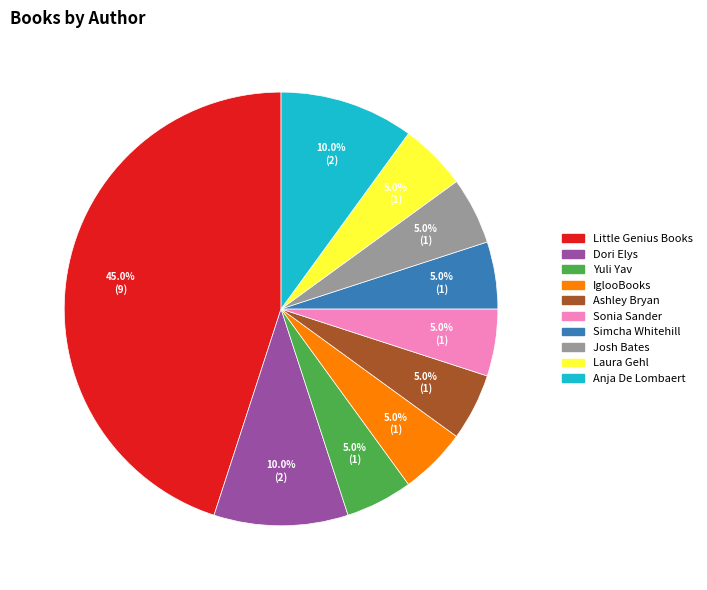

Is there a majority slice in this chart?

No